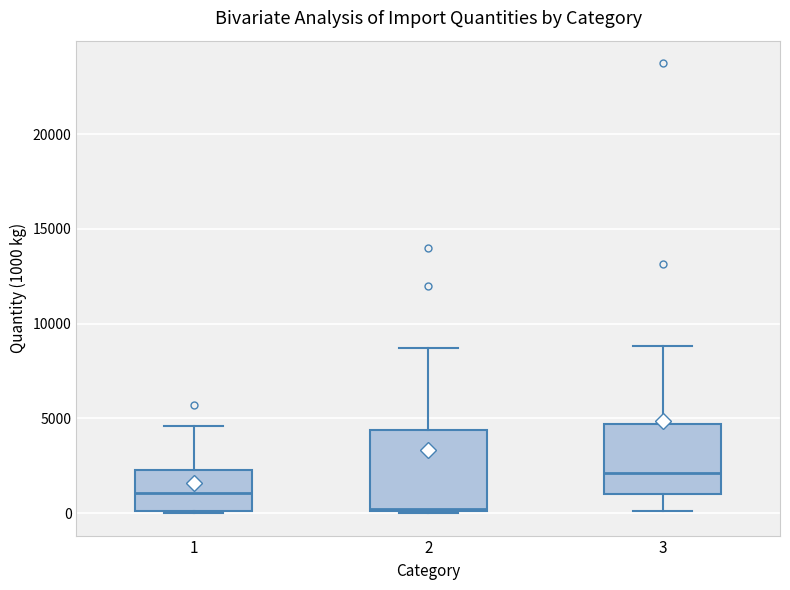

Reading left to right, read every box against the y-axis: the position of its median line, the range the box covers, and the ends of its whiskers. The values are not printed on the chart, so give them approximately, as read against the axis.

1: median 1000, box 0 to 2500, whiskers 0 to 4500
2: median 0, box 0 to 4500, whiskers 0 to 8500
3: median 2000, box 1000 to 4500, whiskers 0 to 9000